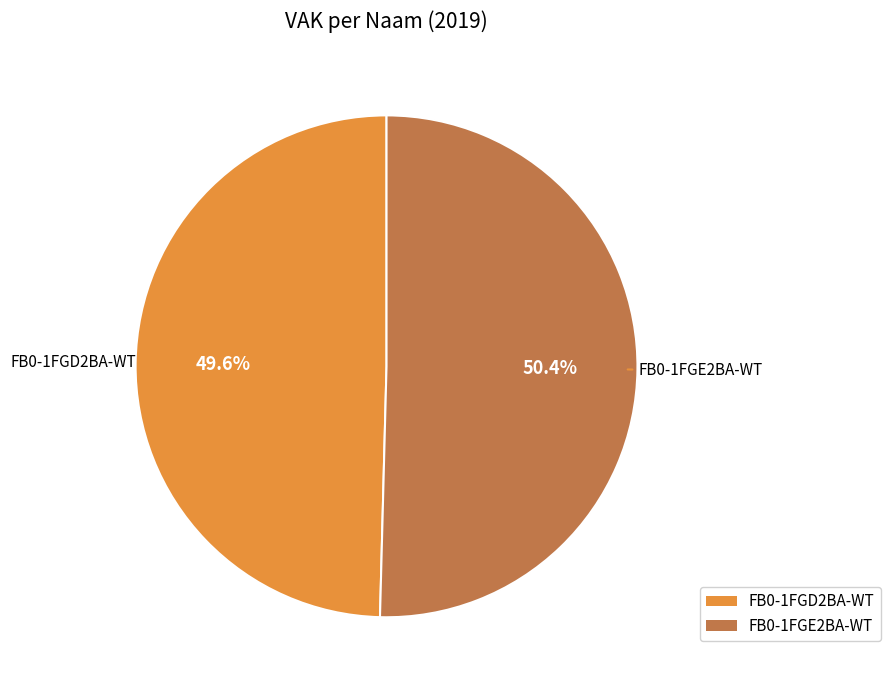

To the nearest percent, what portion does FB0-1FGD2BA-WT represent?

50%